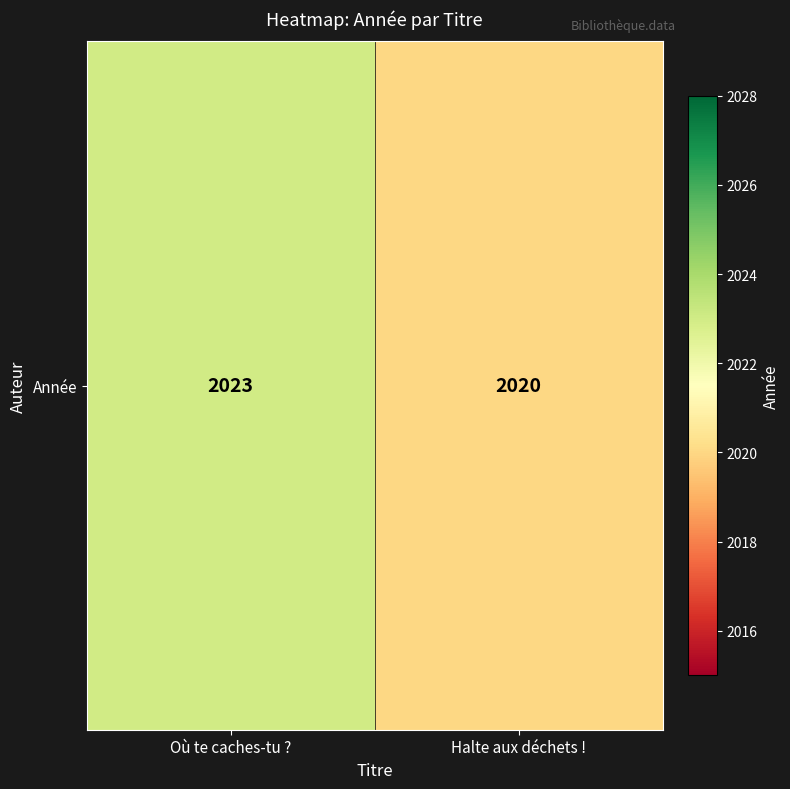

The chart shows a value of 2020 at Halte aux déchets !. True or false?

True